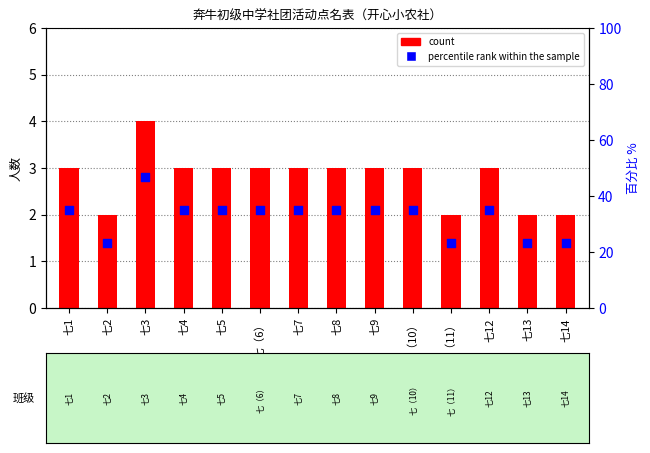

At which category is the sum across all series the highest?

七3